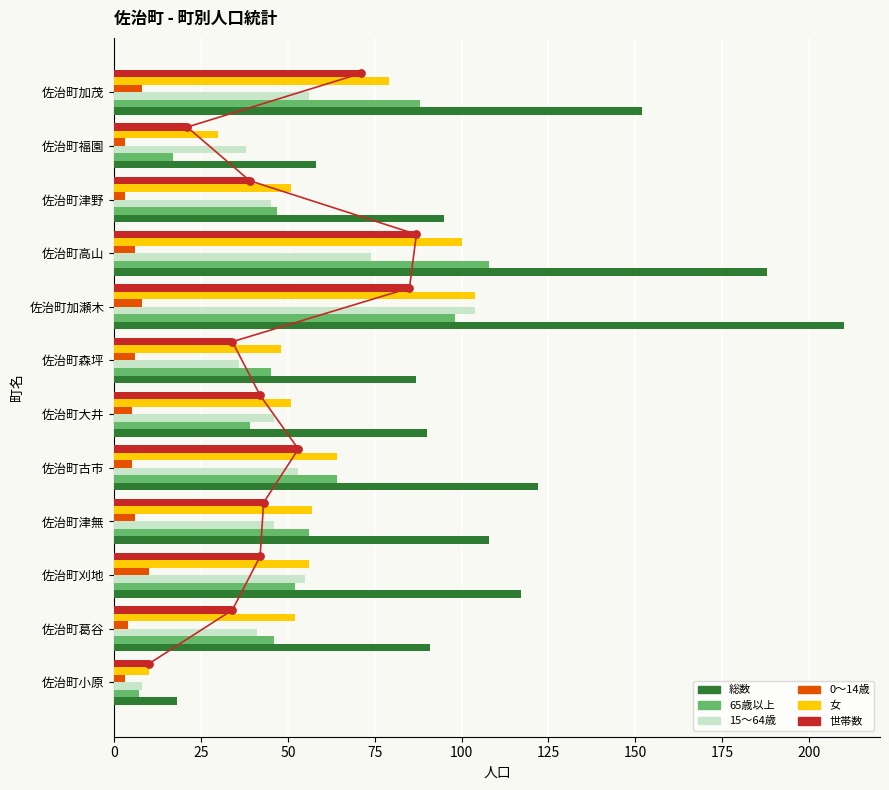

Is the value of 総数 at 佐治町津無 greater than the value of 15〜64歳 at 佐治町福園?

Yes